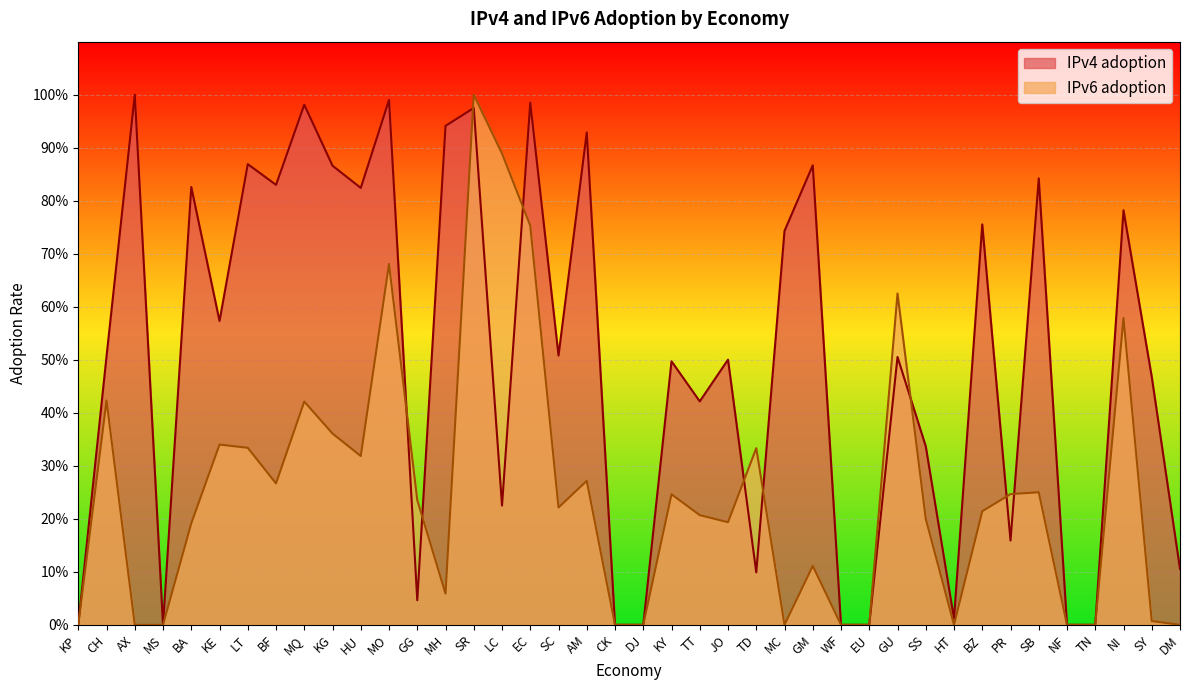

True or false: IPv6 adoption has more than 1 interior local peaks.

True